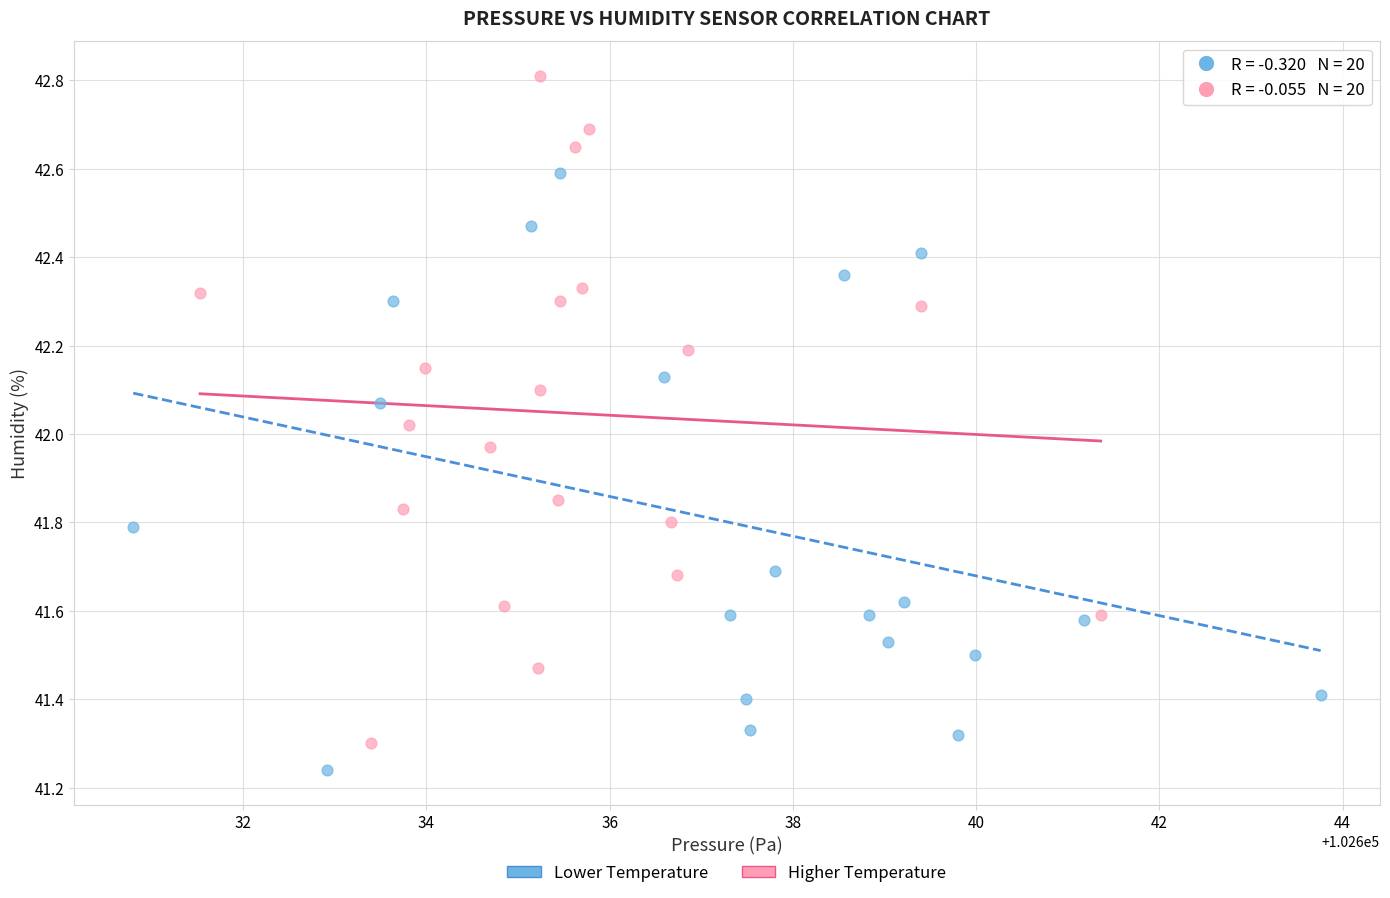

What are all the series names shown in the legend?

Lower Temperature, Higher Temperature